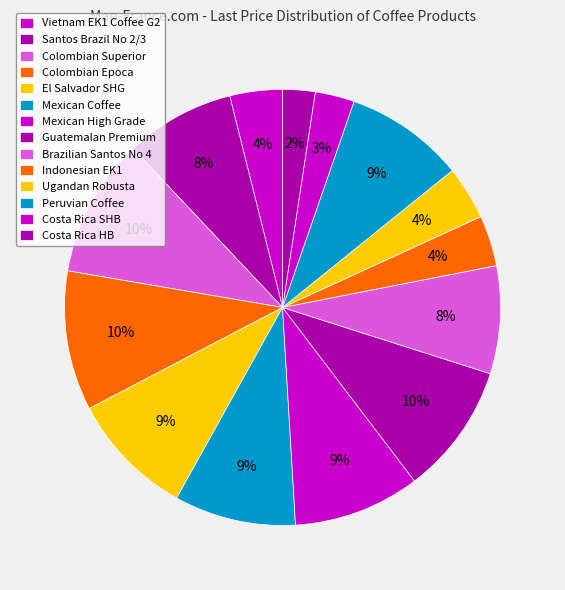

To the nearest percent, what is the combined percentage of Indonesian EK1 and Mexican Coffee?

13%